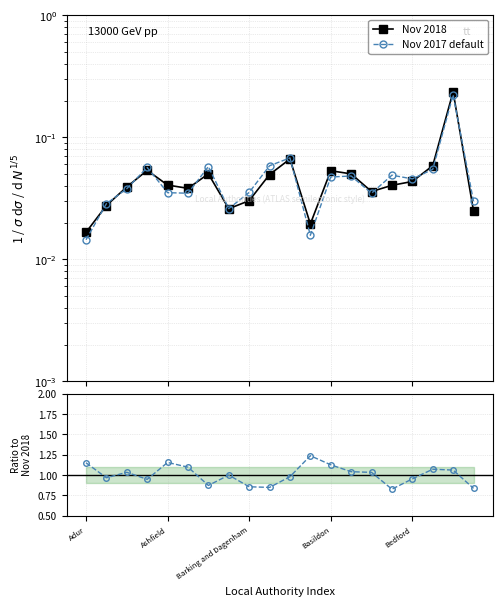

True or false: Nov 2018 and Nov 2017 default intersect in this chart.

True